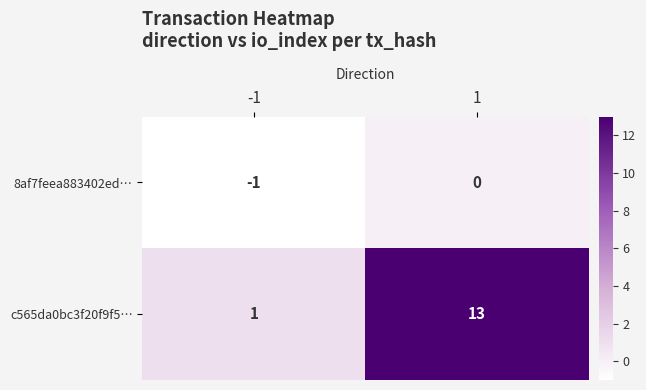

Which series has the largest range (max minus min)?

c565da0bc3f20f9f5…